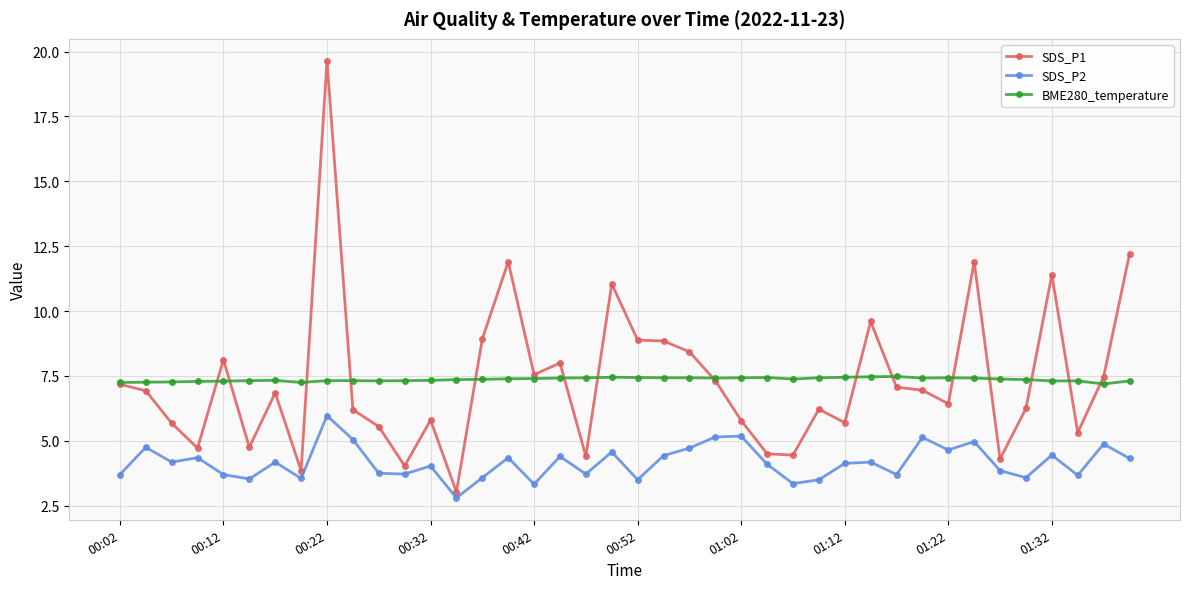

Which series has the widest spread of values?

SDS_P1